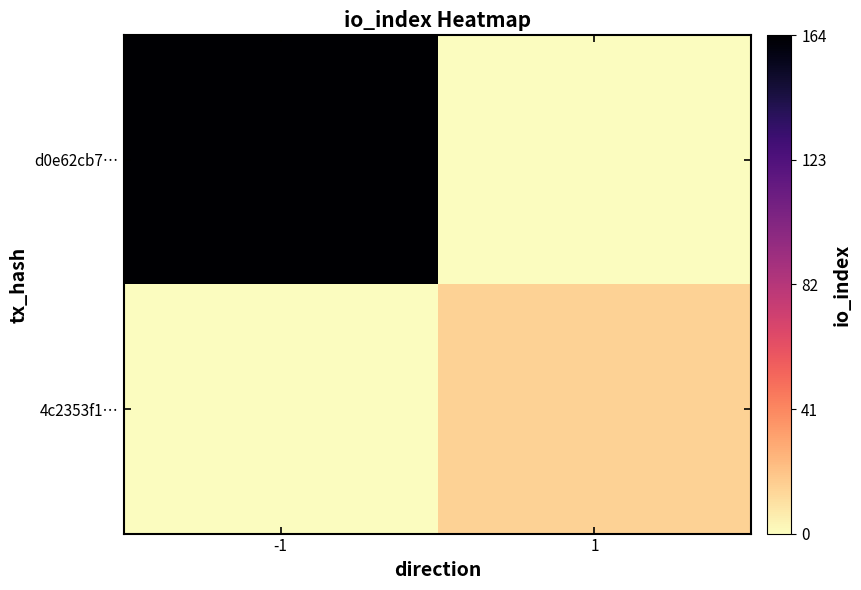

Reading left to right, extract all data points from this chart.

d0e62cb7…: -1=164	1=0
4c2353f1…: -1=0	1=15